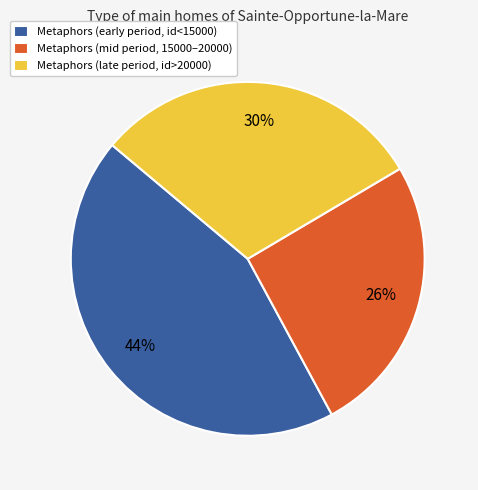

Does Metaphors (early period, id<15000) account for over 50% of the chart?

No